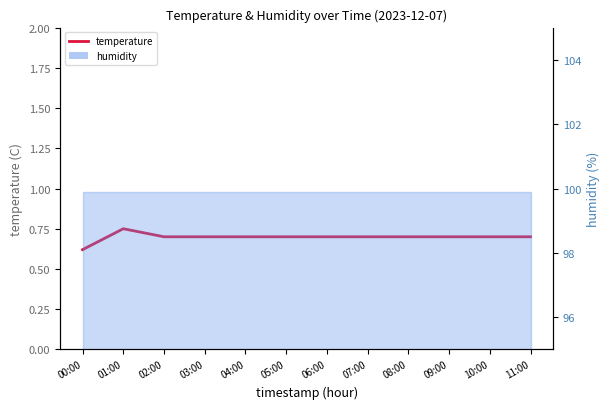

Reading left to right, what are all the values shown in this chart?

0.6	0.8	0.7	0.7	0.7	0.7	0.7	0.7	0.7	0.7	0.7	0.7